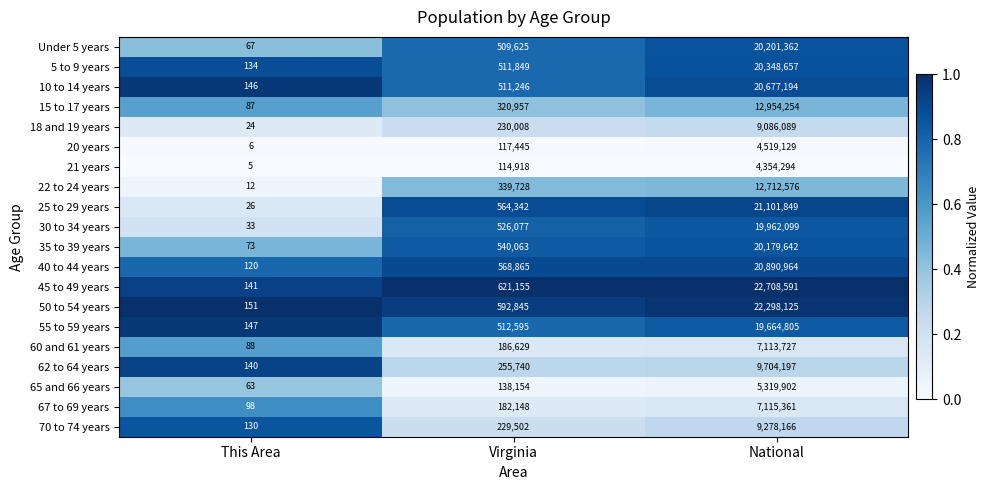

At National, list the series in order from smallest to largest.

21 years, 20 years, 65 and 66 years, 60 and 61 years, 67 to 69 years, 18 and 19 years, 70 to 74 years, 62 to 64 years, 22 to 24 years, 15 to 17 years, 55 to 59 years, 30 to 34 years, 35 to 39 years, Under 5 years, 5 to 9 years, 10 to 14 years, 40 to 44 years, 25 to 29 years, 50 to 54 years, 45 to 49 years